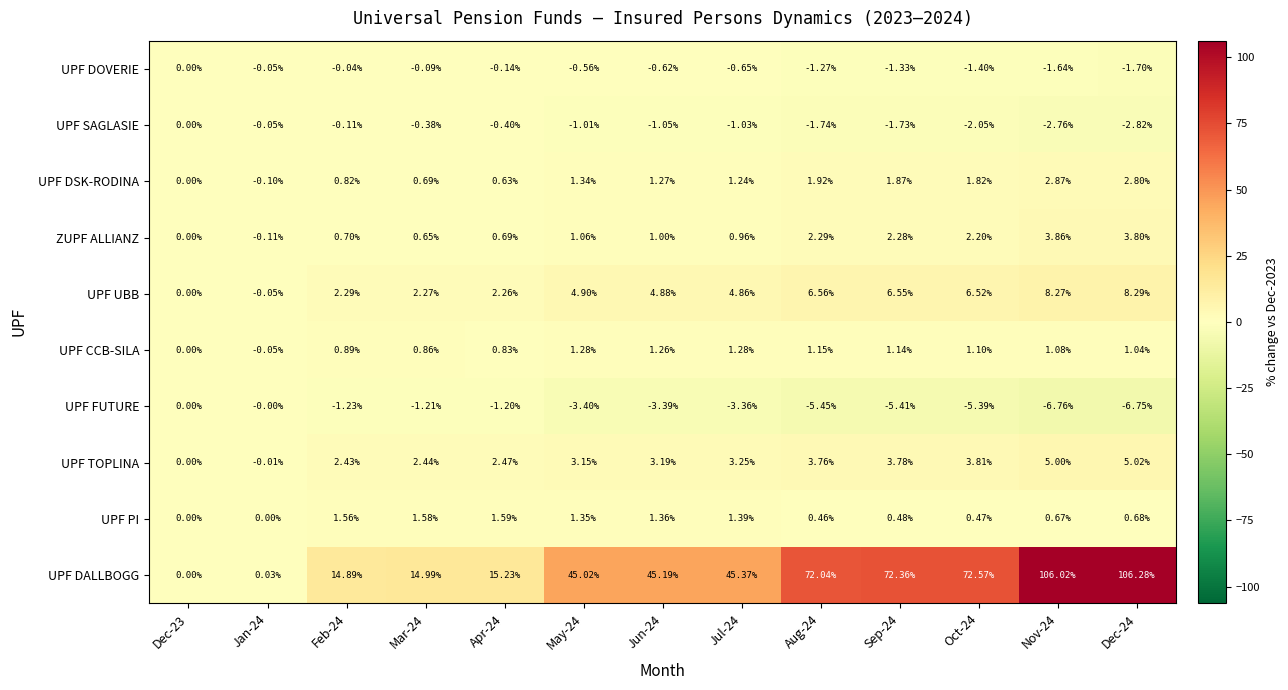

Is the value of UPF PI at Jan-24 greater than the value of UPF DALLBOGG at Feb-24?

No